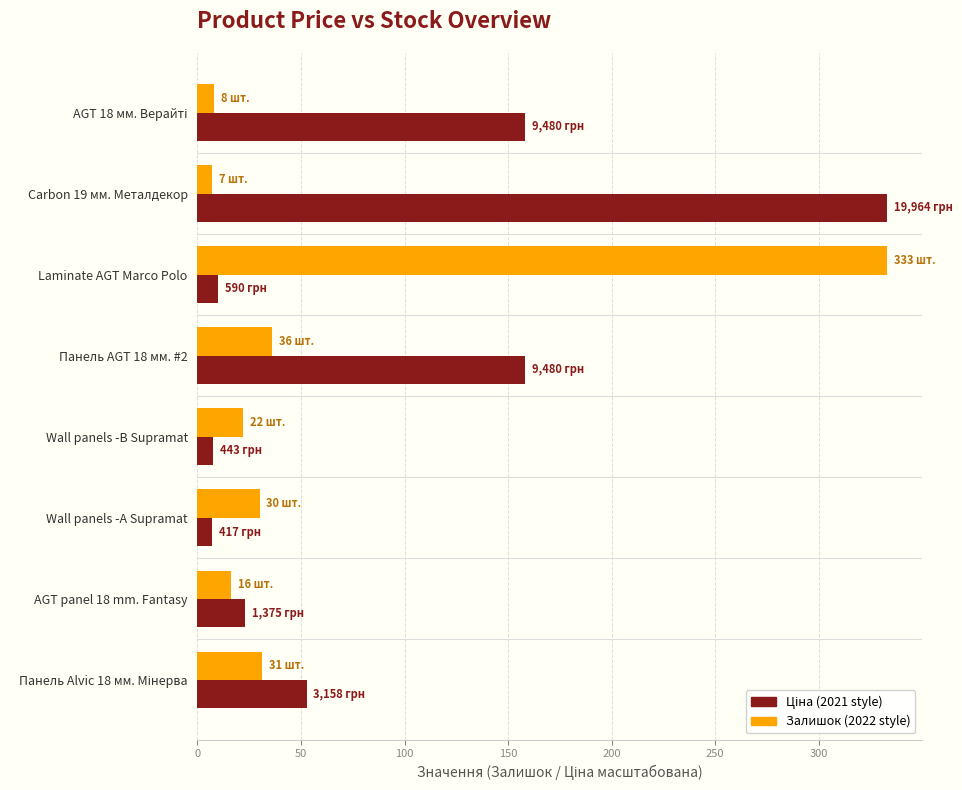

What is the greatest value displayed?

333.0